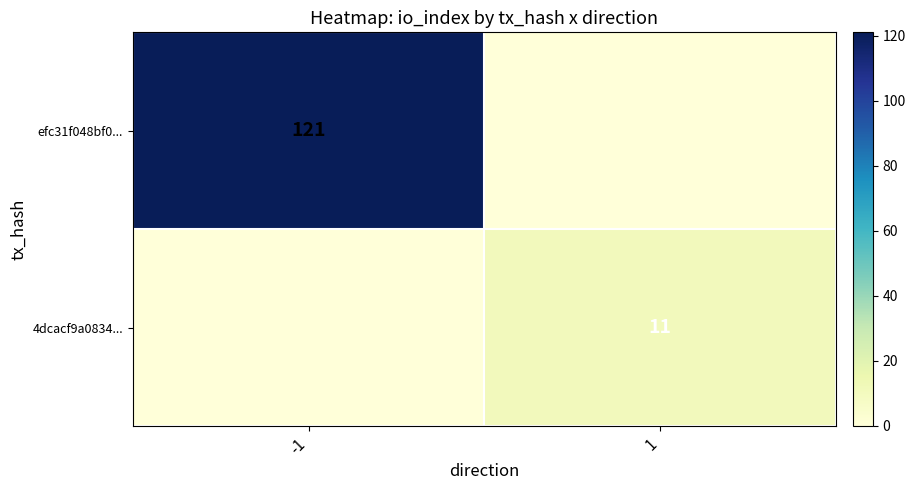

Which label corresponds to the largest value in the chart?

-1